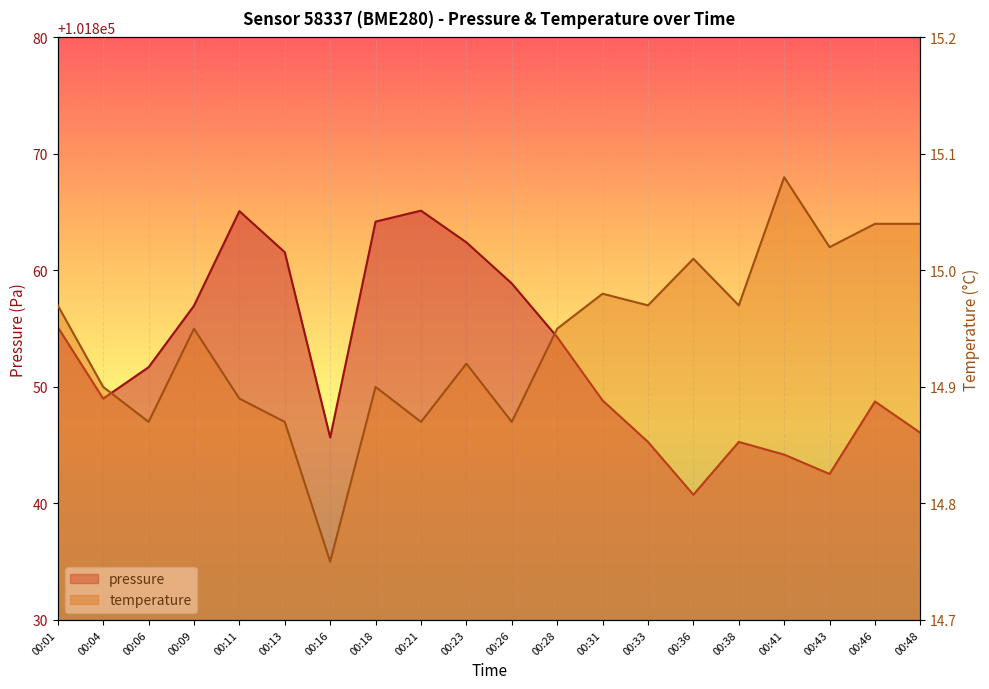

Reading left to right, extract all data points from this chart.

pressure: 00:01=101855.1	00:04=101849.0	00:06=101851.7	00:09=101857.0	00:11=101865.1	00:13=101861.6	00:16=101845.7	00:18=101864.2	00:21=101865.1	00:23=101862.4	00:26=101858.9	00:28=101854.3	00:31=101848.8	00:33=101845.3	00:36=101840.8	00:38=101845.3	00:41=101844.2	00:43=101842.5	00:46=101848.8	00:48=101846.1
temperature: 00:01=15.0	00:04=14.9	00:06=14.9	00:09=14.9	00:11=14.9	00:13=14.9	00:16=14.8	00:18=14.9	00:21=14.9	00:23=14.9	00:26=14.9	00:28=14.9	00:31=15.0	00:33=15.0	00:36=15.0	00:38=15.0	00:41=15.1	00:43=15.0	00:46=15.0	00:48=15.0